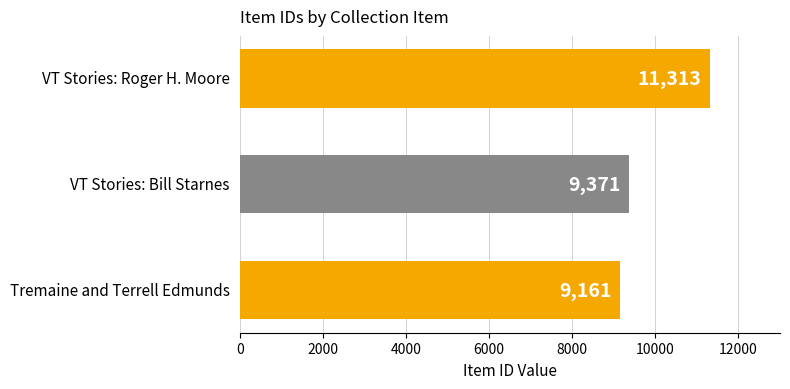

Reading bottom to top, what are all the values shown in this chart?

9161	9371	11313